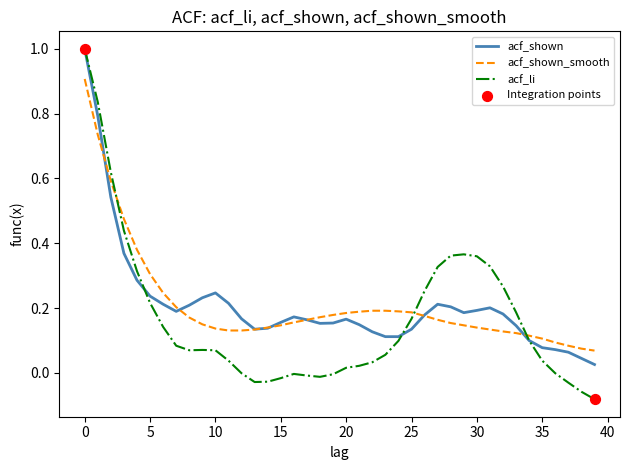

What is the maximum value for acf_shown?

1.0